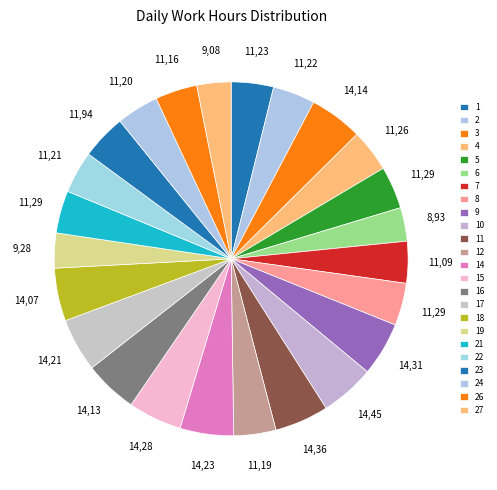

How many slices are in this pie chart?

24